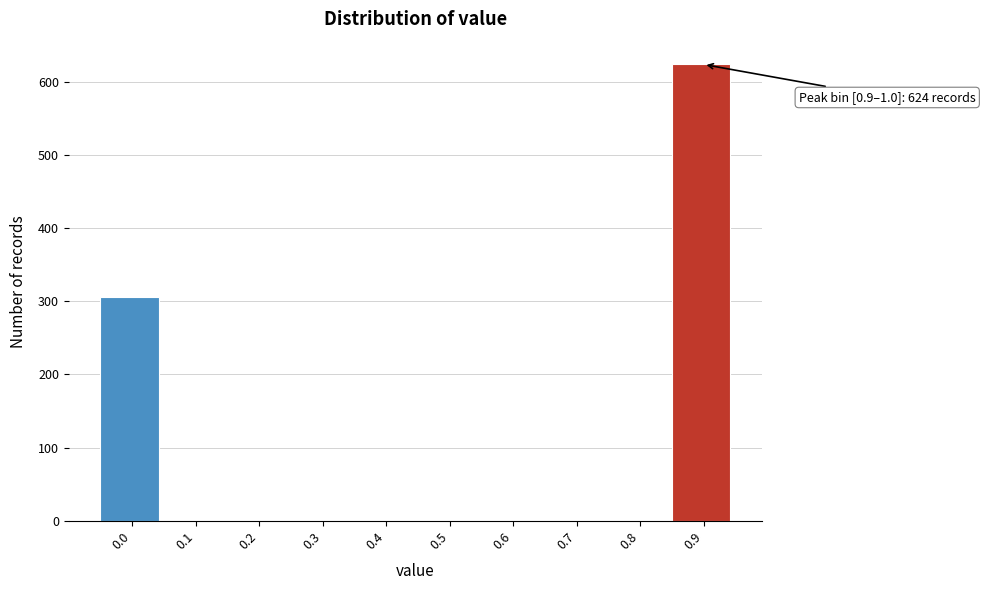

Reading right to left, transcribe all the data shown in this chart.

0.9=624	0.8=0	0.7=0	0.6=0	0.5=0	0.4=0	0.3=0	0.2=0	0.1=0	0.0=306